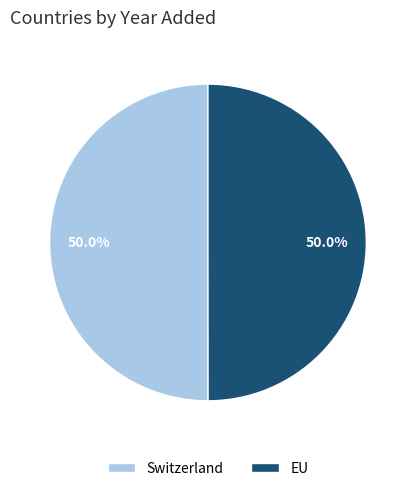

Approximately how many times larger is the value at EU compared to Switzerland?

1.0